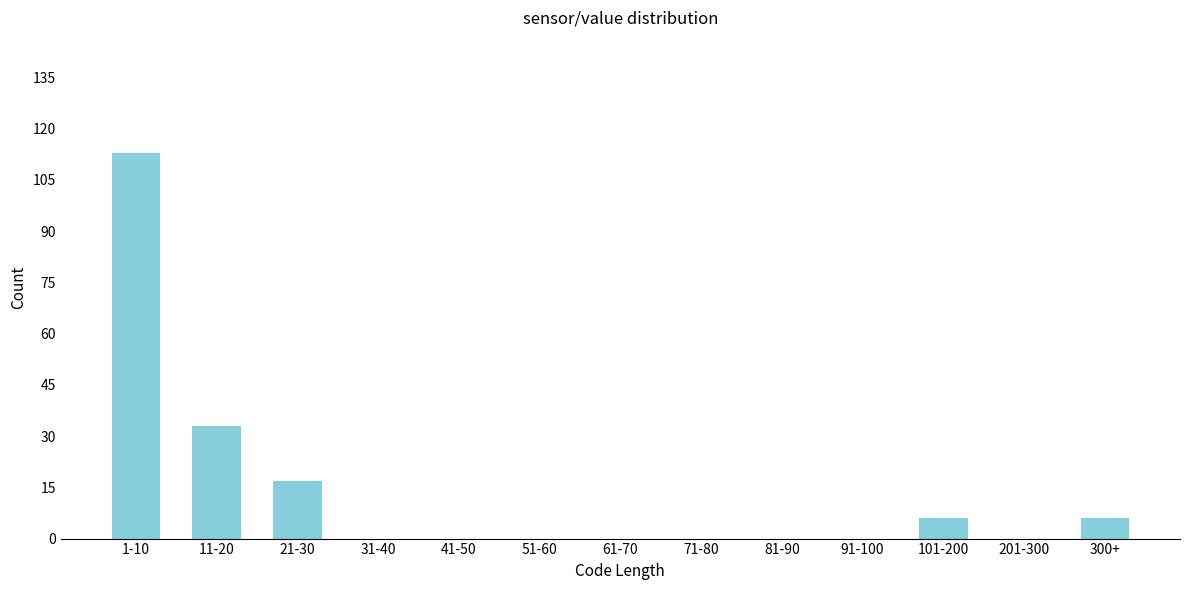

Reading left to right, list all the values displayed in this chart.

1-10=113	11-20=33	21-30=17	31-40=0	41-50=0	51-60=0	61-70=0	71-80=0	81-90=0	91-100=0	101-200=6	201-300=0	300+=6